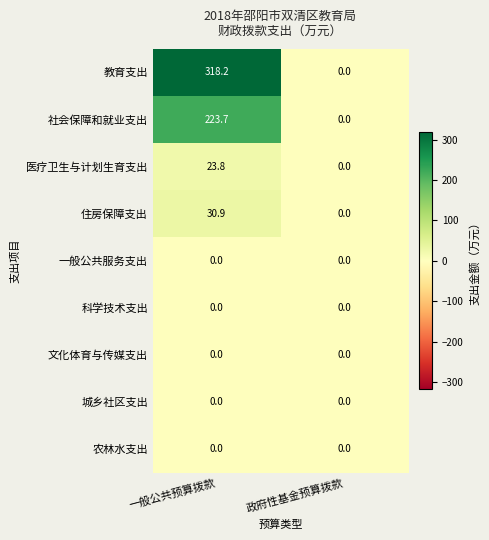

How many distinct data groups are displayed?

9